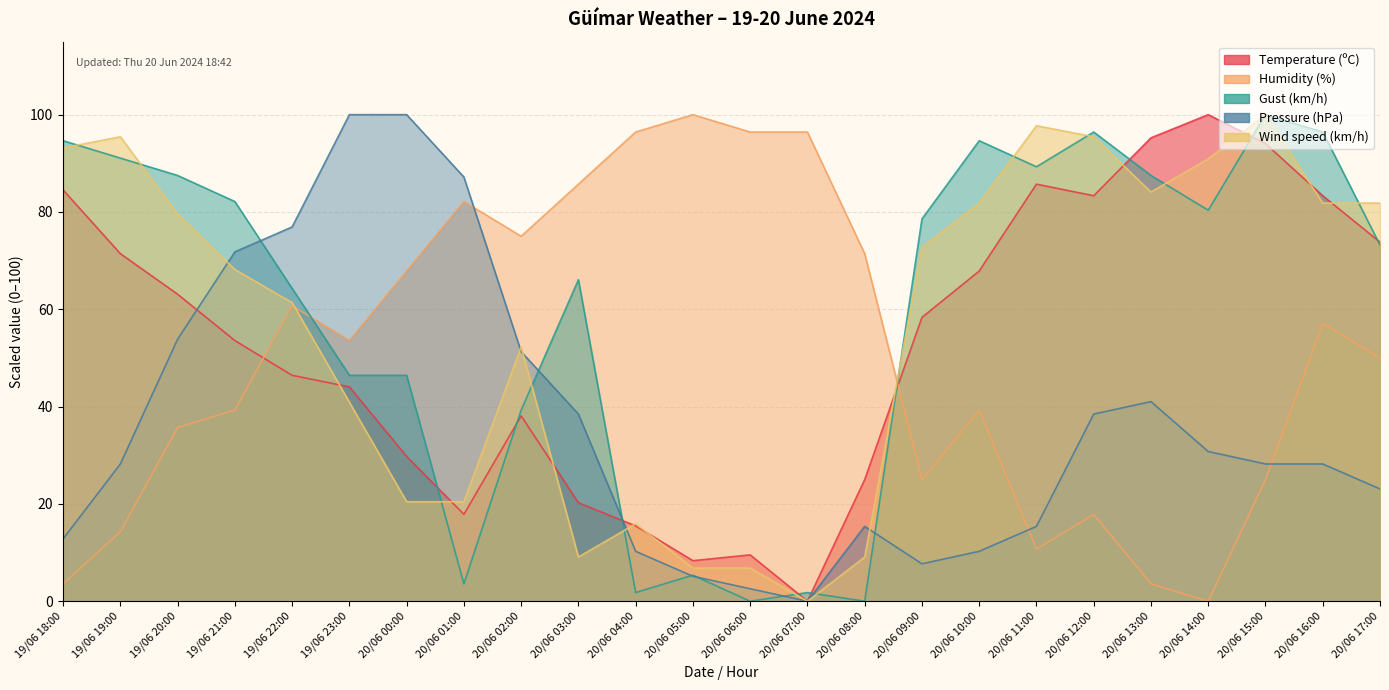

At which label is Temperature (ºC) closest to 50?

19/06 21:00